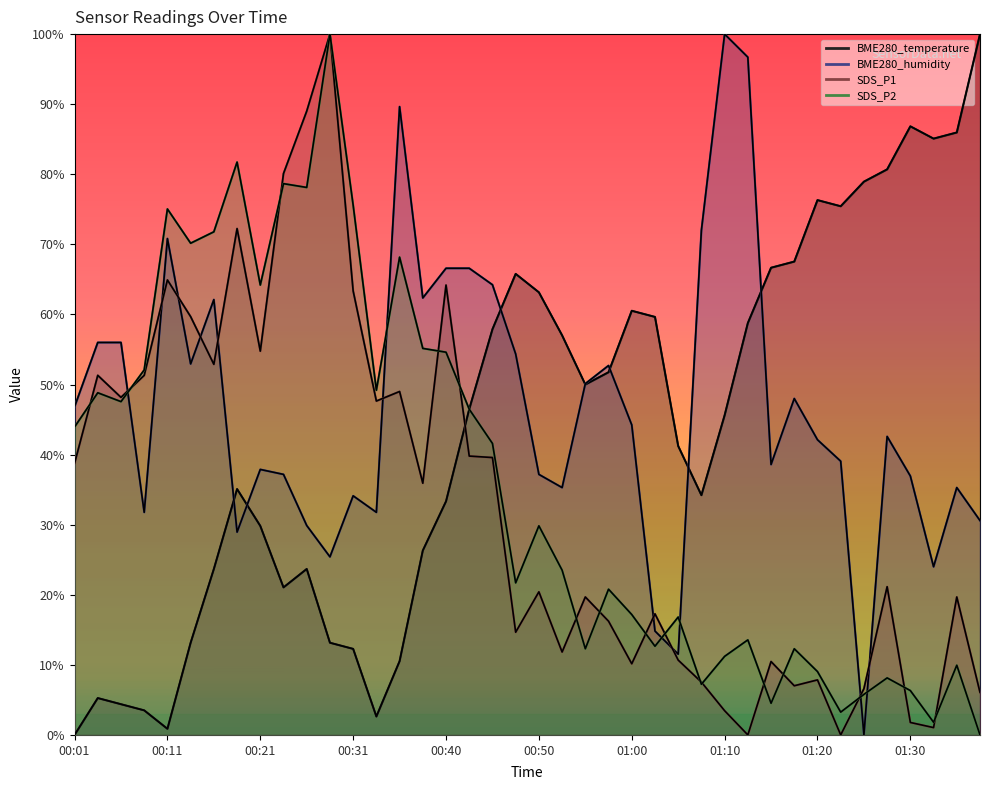

What is the total value across all series at 01:22?

117.8